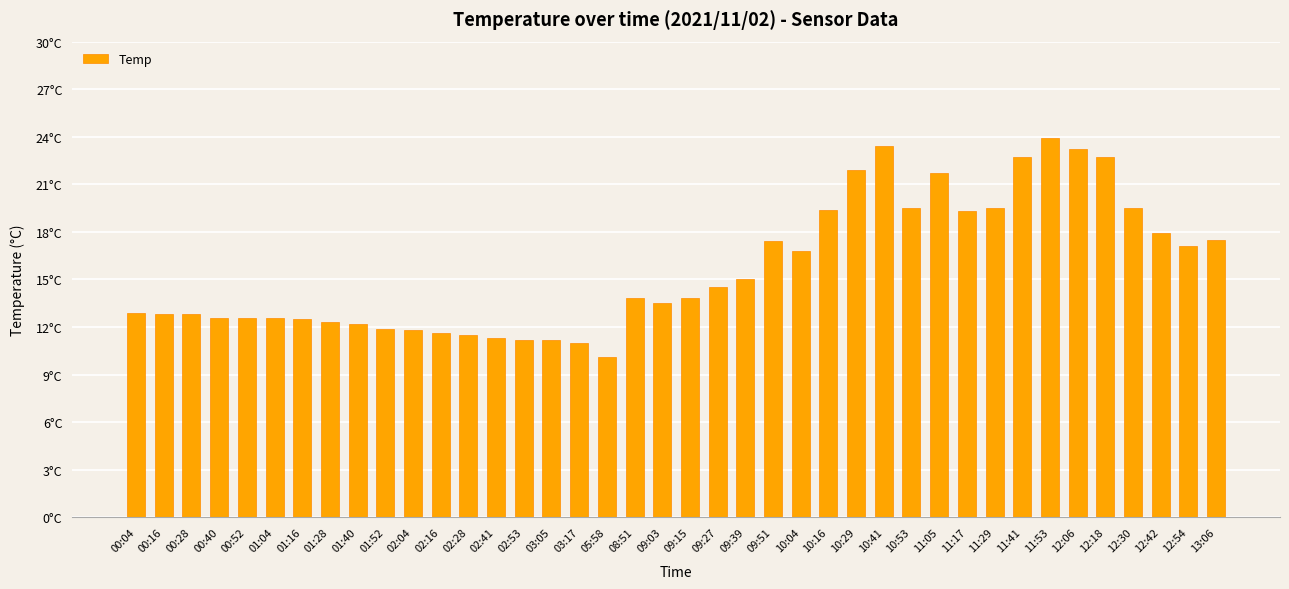

Which has a higher value, 09:15 or 10:53?

10:53